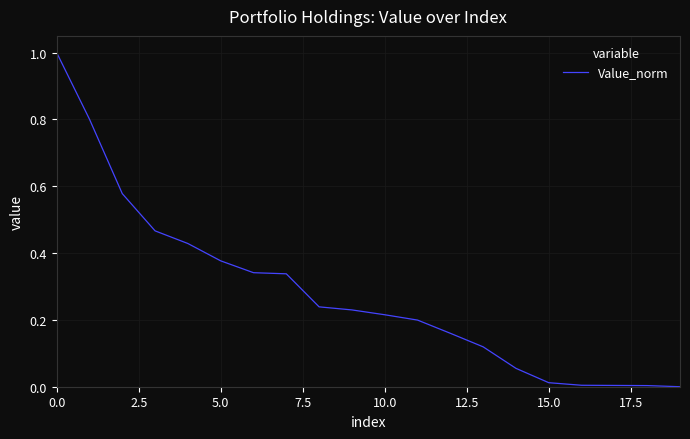

What is the difference between the maximum and minimum values?

1.0